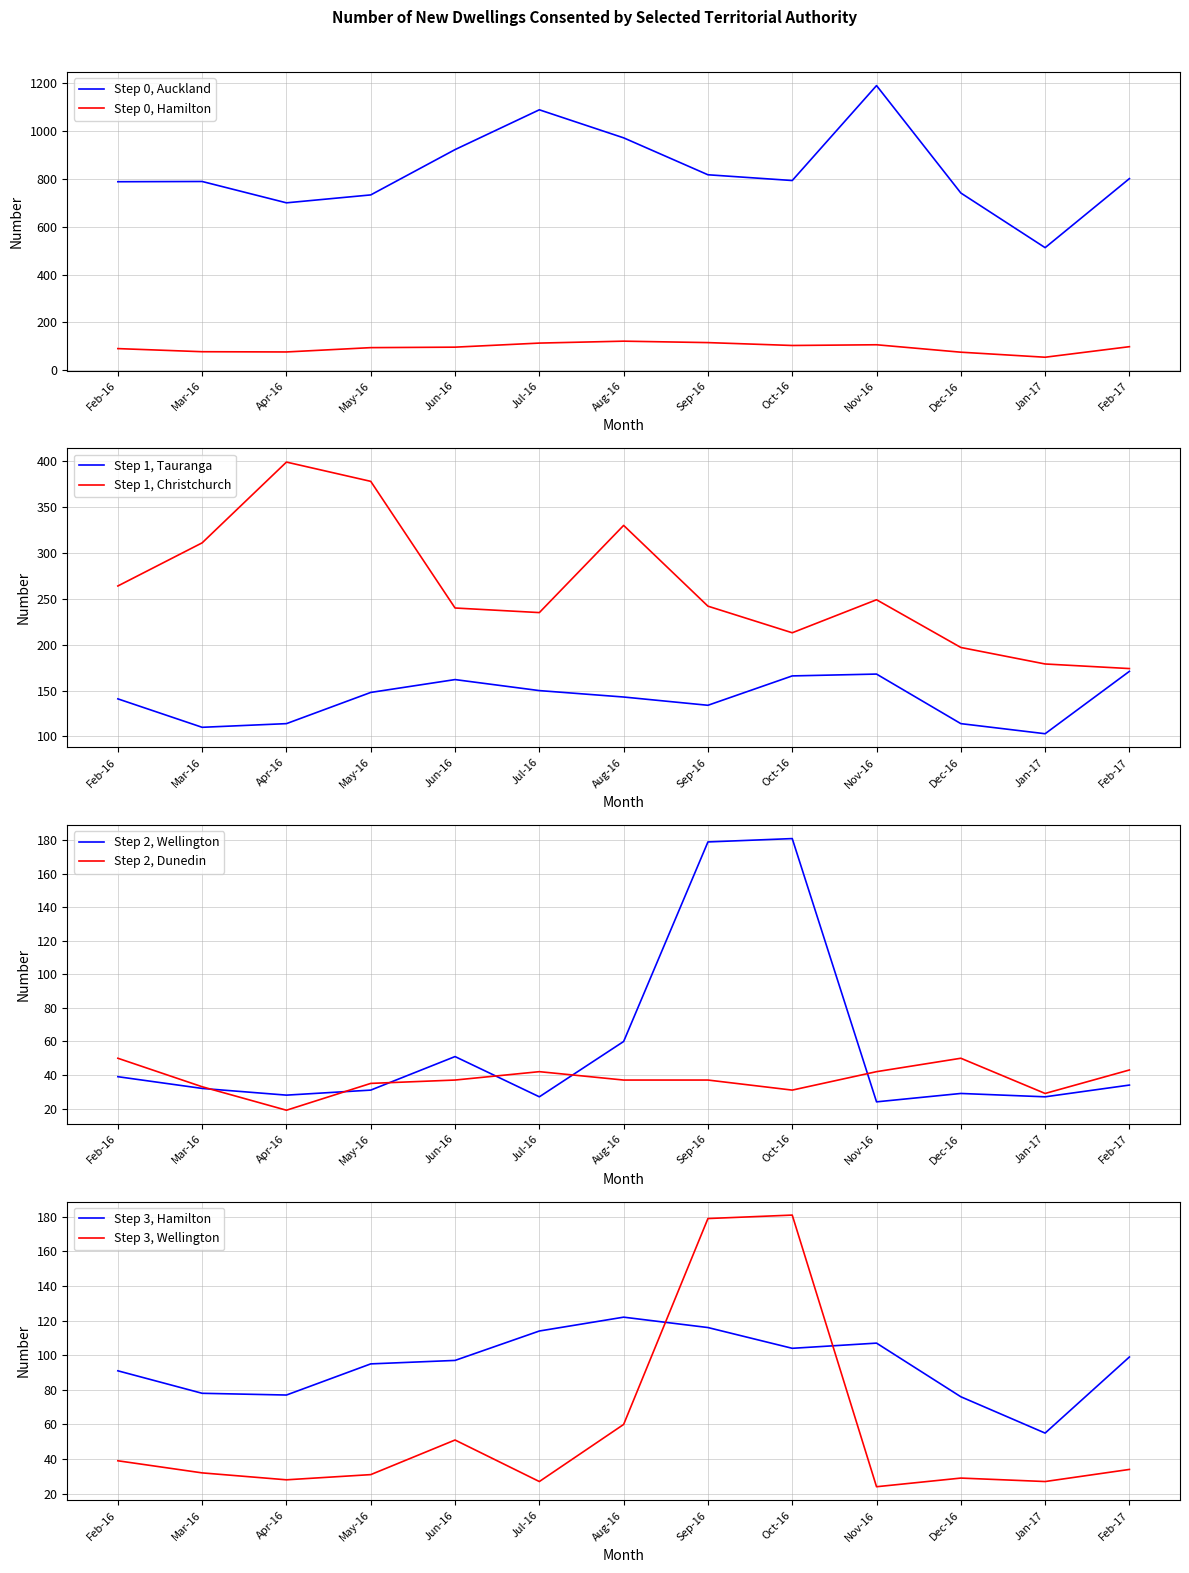

What is the label of the 5th point from the right?

Oct-16